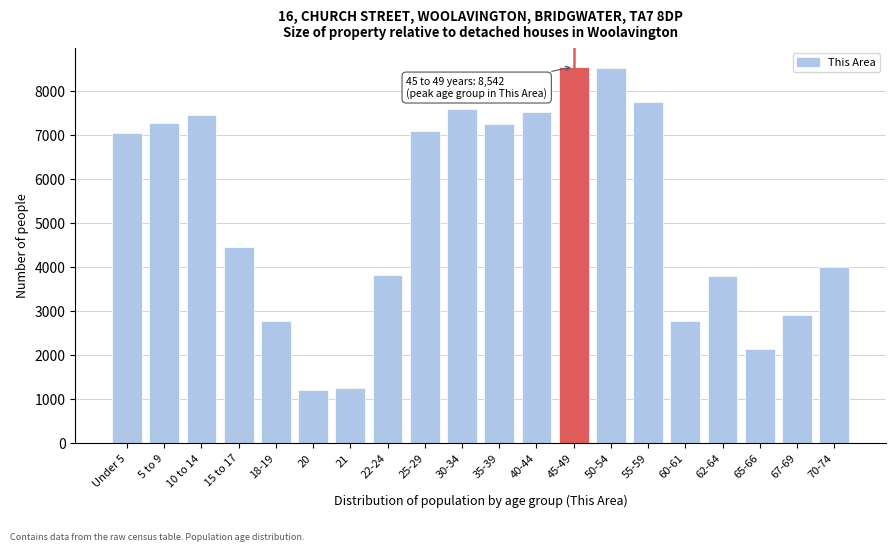

What is the minimum value shown in the chart?

1201